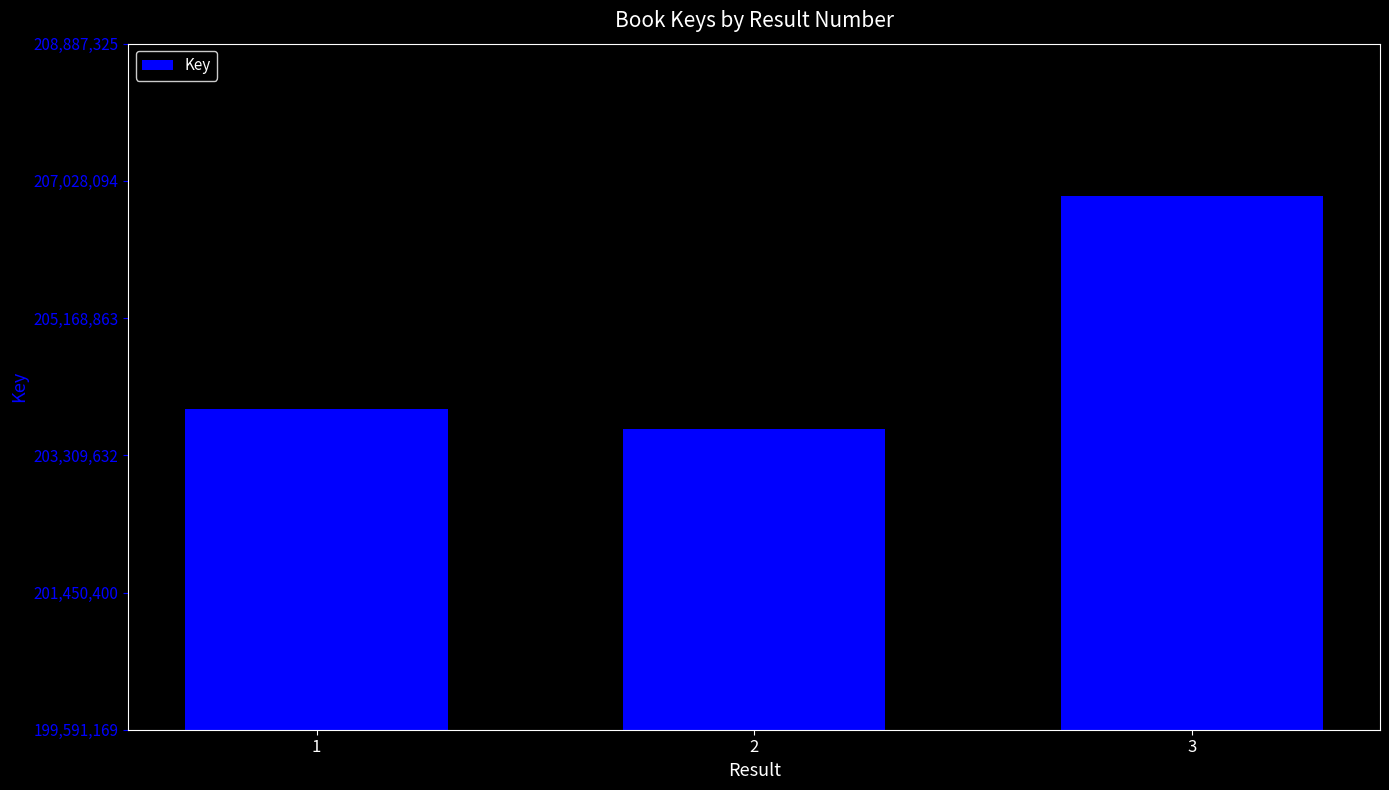

Are the bars grouped side by side (vs. stacked)?

No